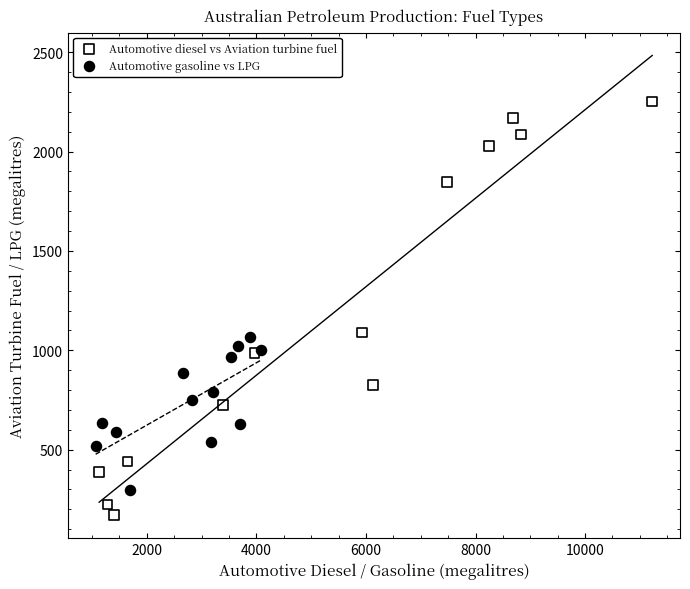

Which series has the largest Y range (max minus min)?

Automotive diesel vs Aviation turbine fuel